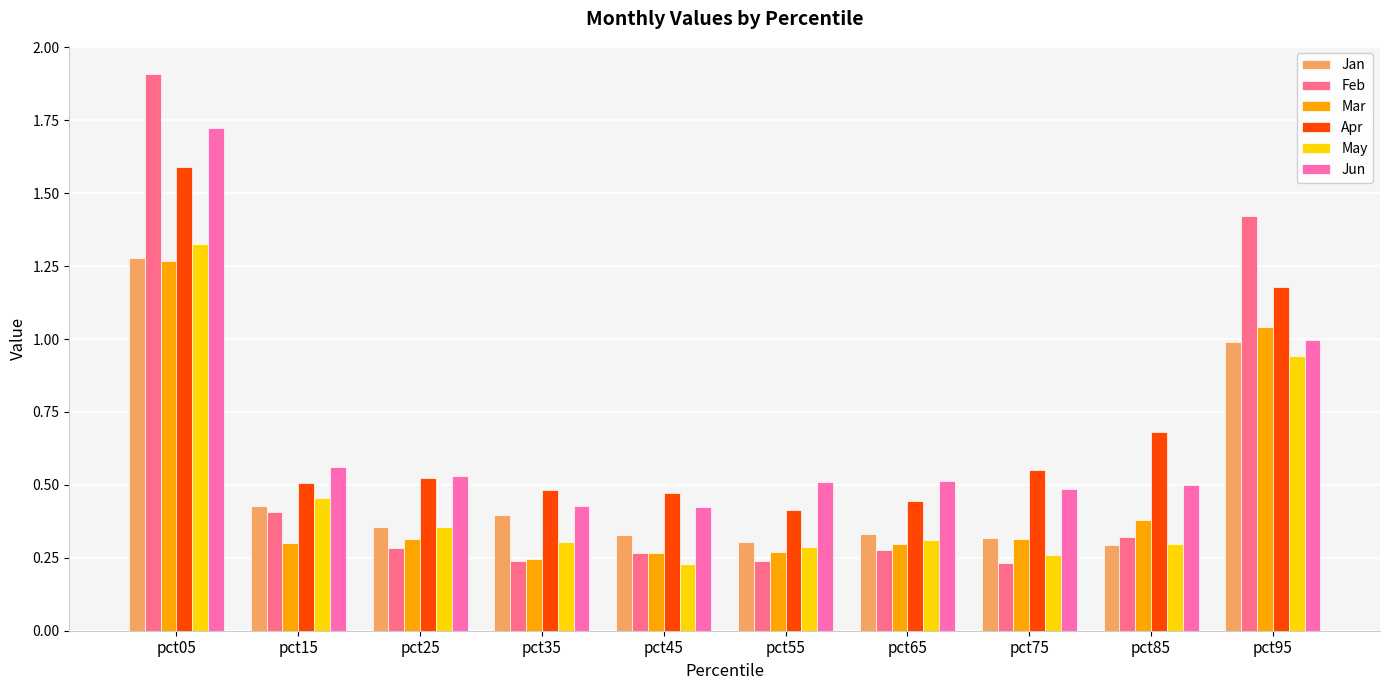

What is the total value across all series at pct15?

2.7